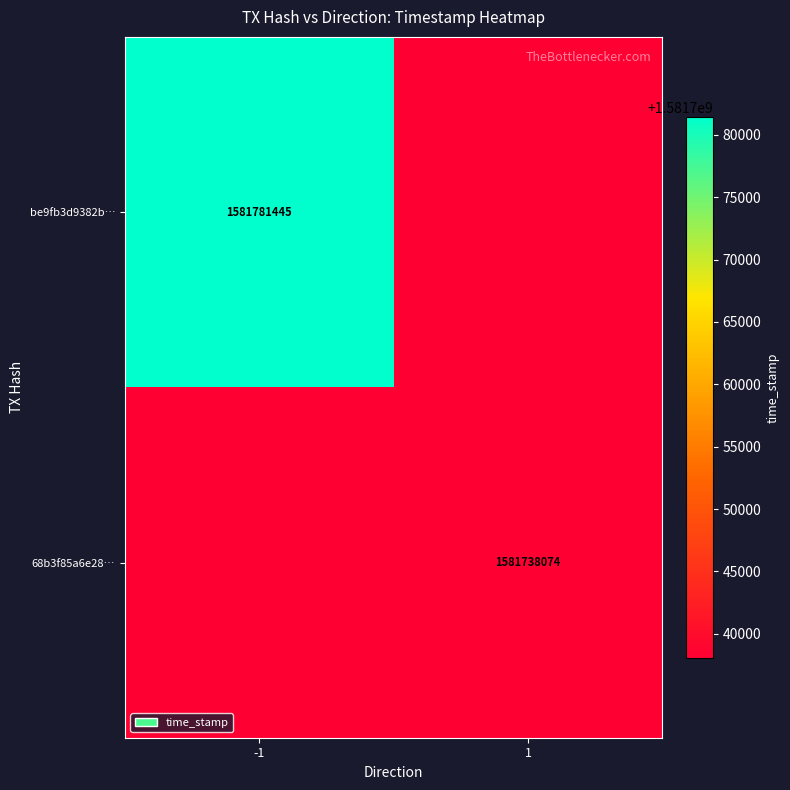

Which category has the lowest value across all series?

1